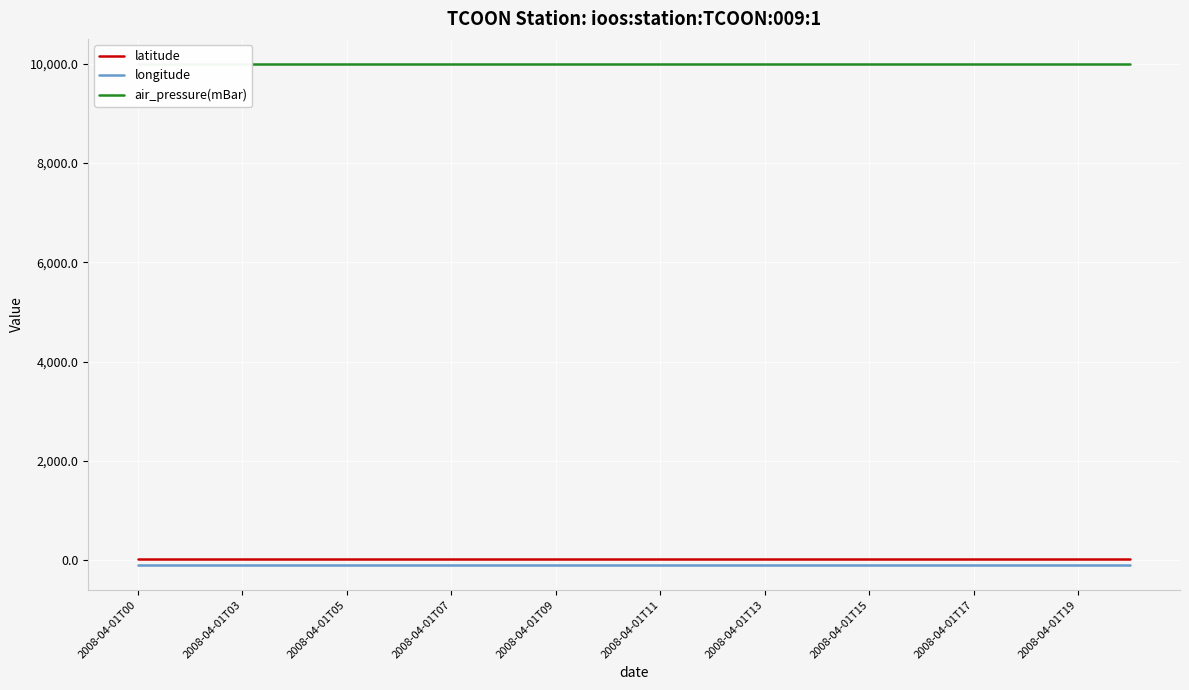

True or false: longitude and latitude intersect in this chart.

False